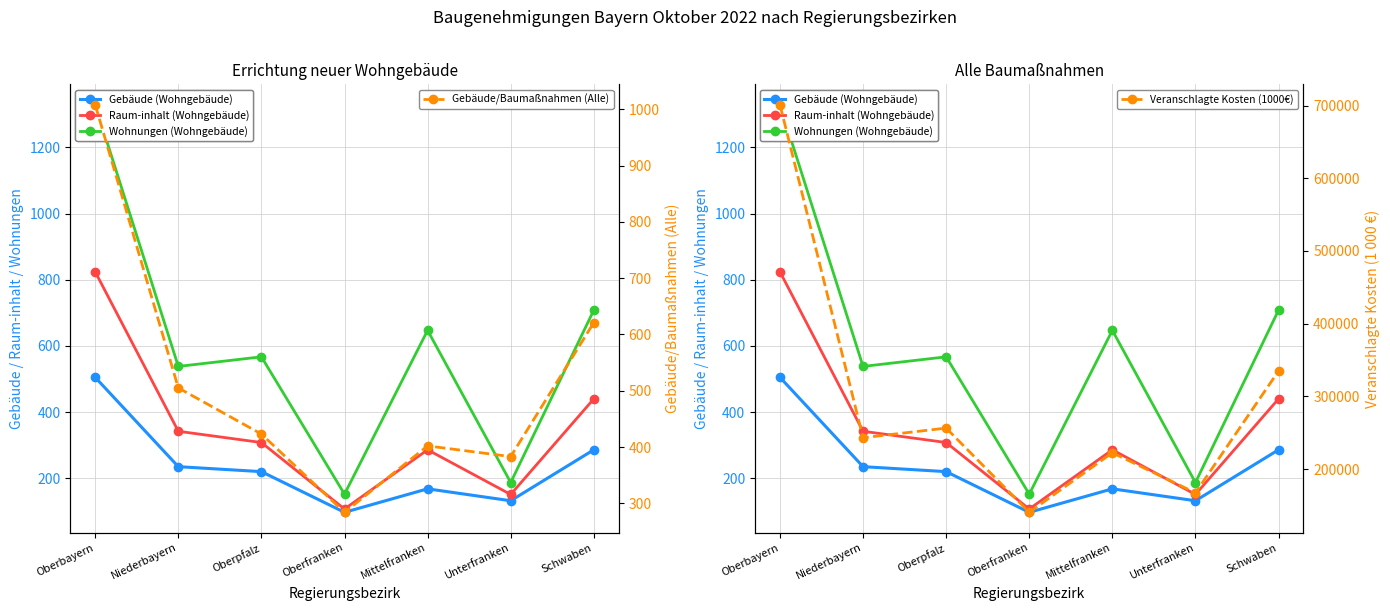

True or false: Gebäude (Wohngebäude) and Wohnungen (Wohngebäude) intersect in this chart.

False